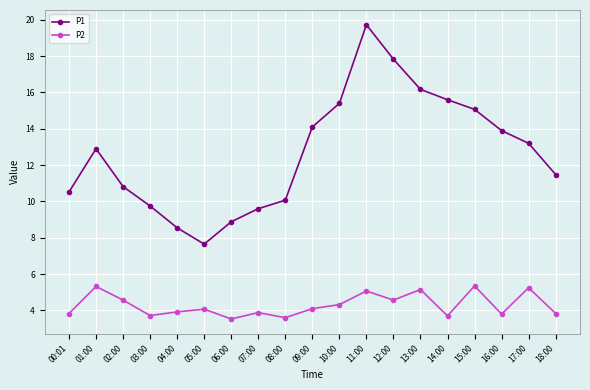

True or false: P1 and P2 intersect in this chart.

False